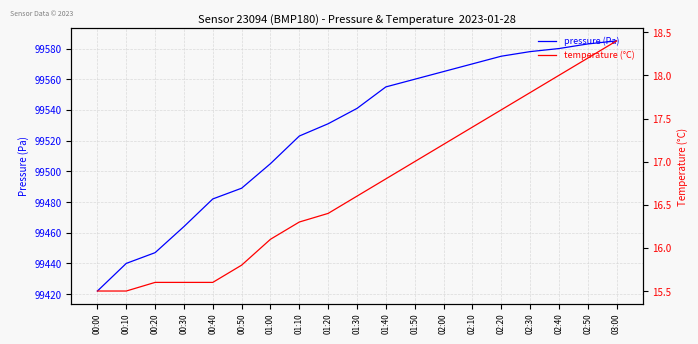

What is the sum of the temperature (°C) values at 02:00 and 03:00?

35.6